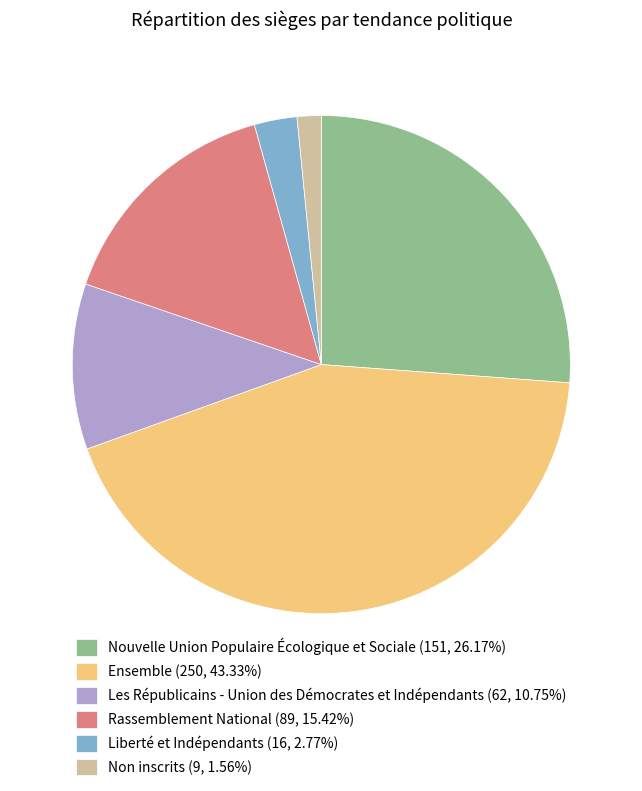

Is it true that Ensemble is 50% of the pie?

False